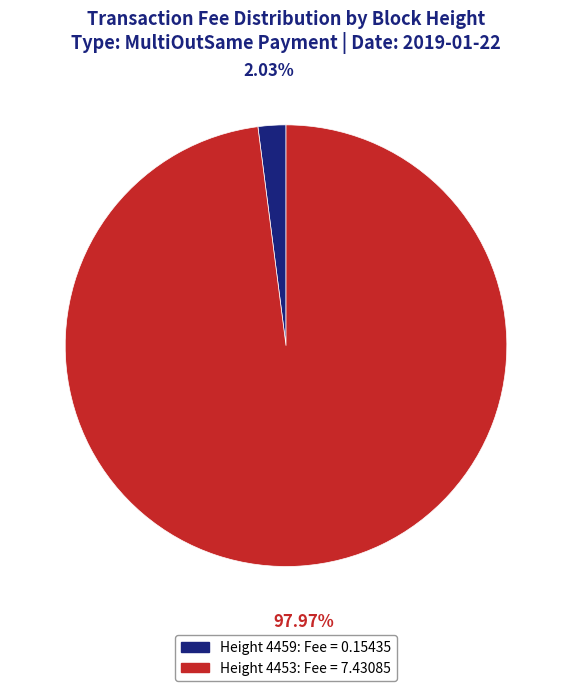

Does any single category account for the majority?

Yes